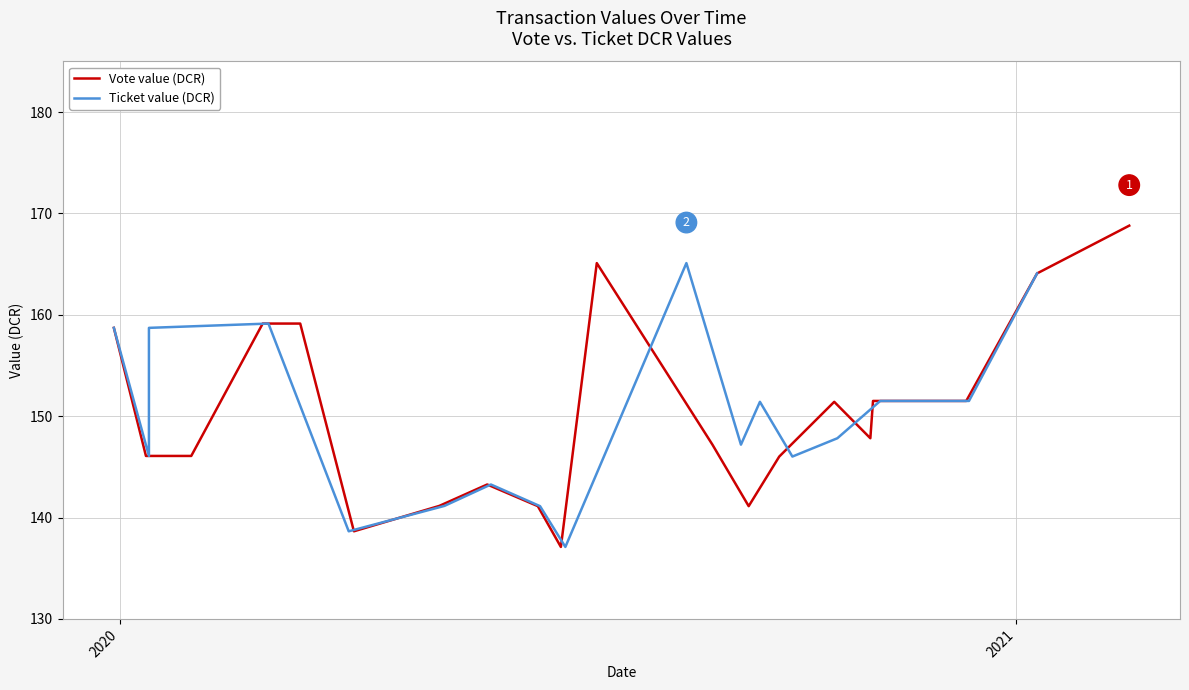

Rank the series by their maximum value, from highest to lowest.

Vote value (DCR), Ticket value (DCR)